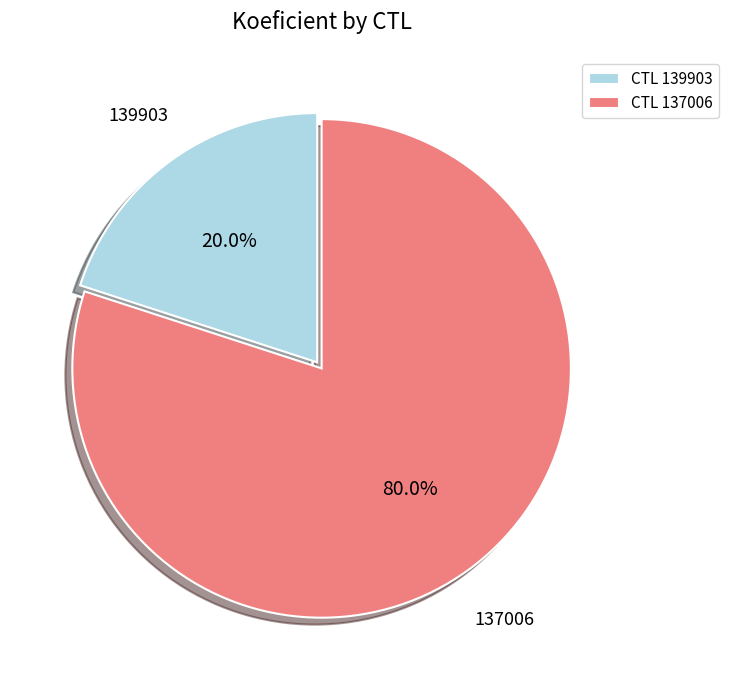

What is the smallest slice in the pie chart?

CTL 139903